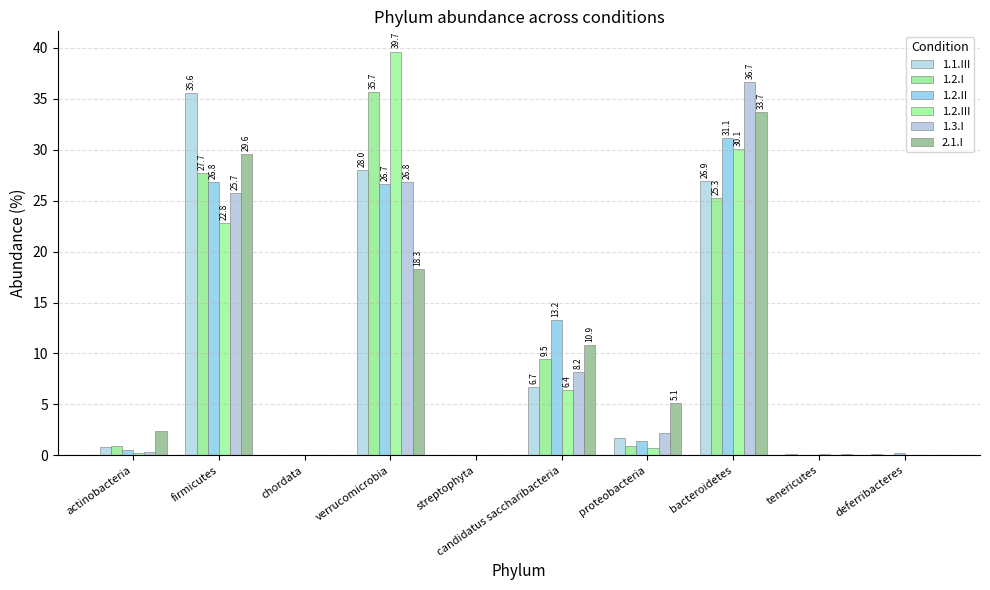

What is the label of the 2nd bar from the left?

firmicutes